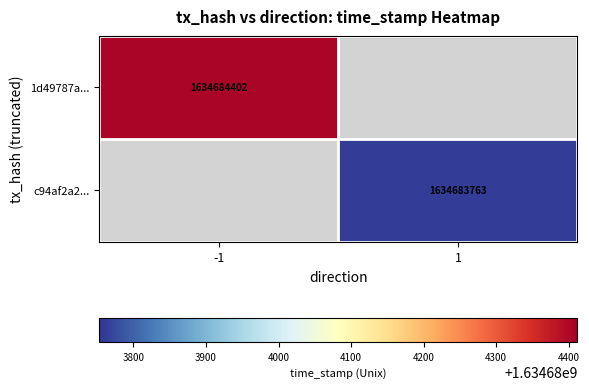

Between 0 and 1, which series saw the biggest shift?

1d49787aefe67021cc7ee50f7b6fdba0ccc5cf5